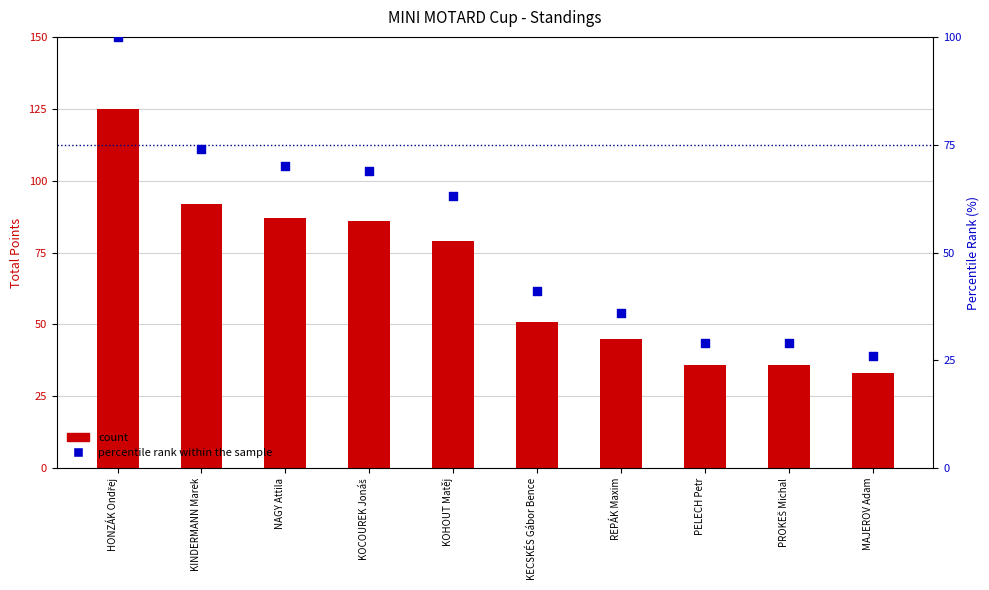

What is the total value across all series at HONZÁK Ondřej?

225